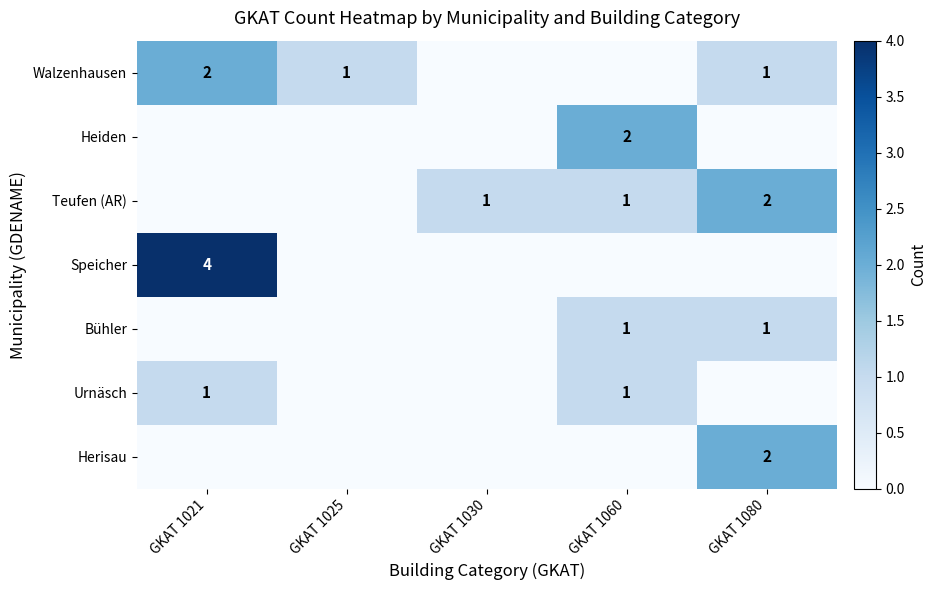

The value of Bühler at GKAT 1060 is 1. True or false?

True